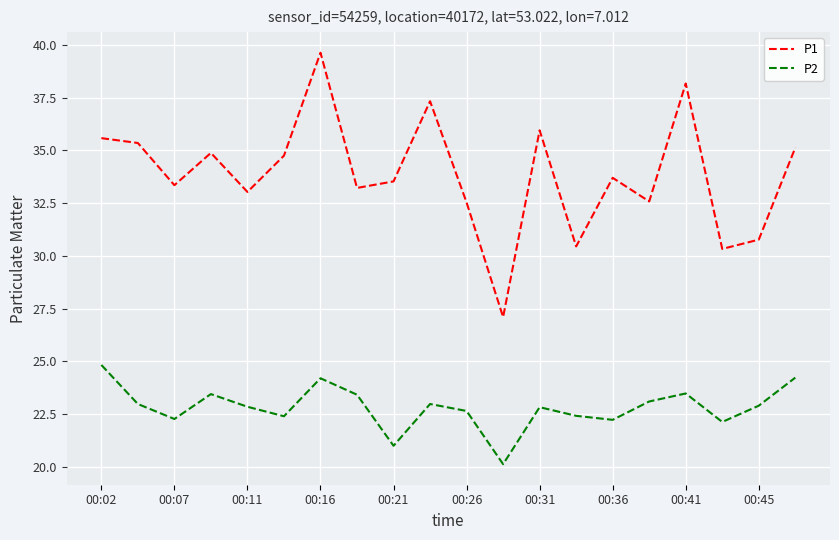

How many lines are shown in the chart?

2